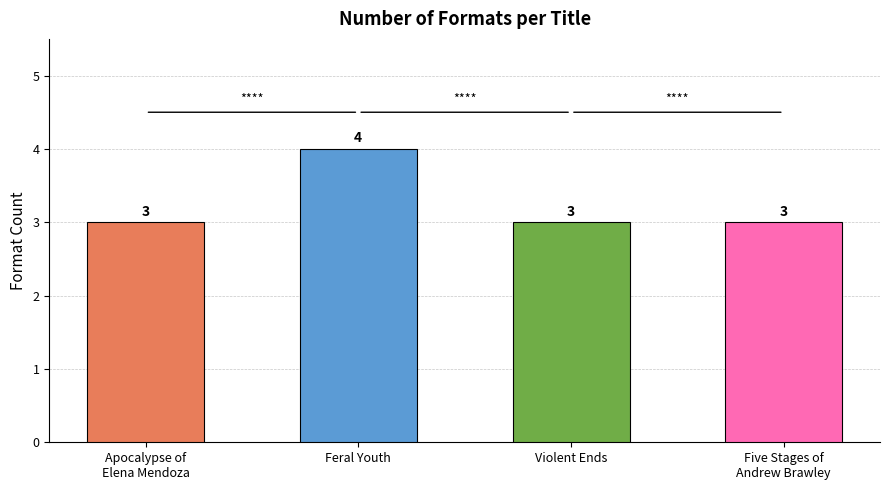

What position from the right is Feral Youth?

3